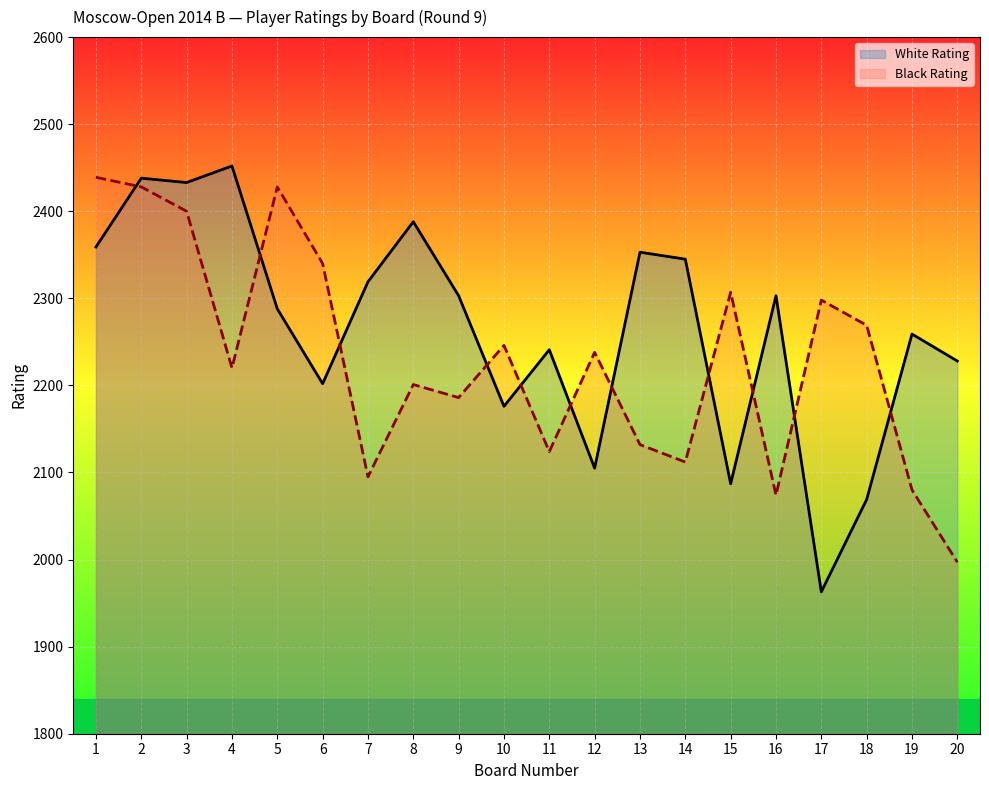

What is the smallest value displayed?

1963